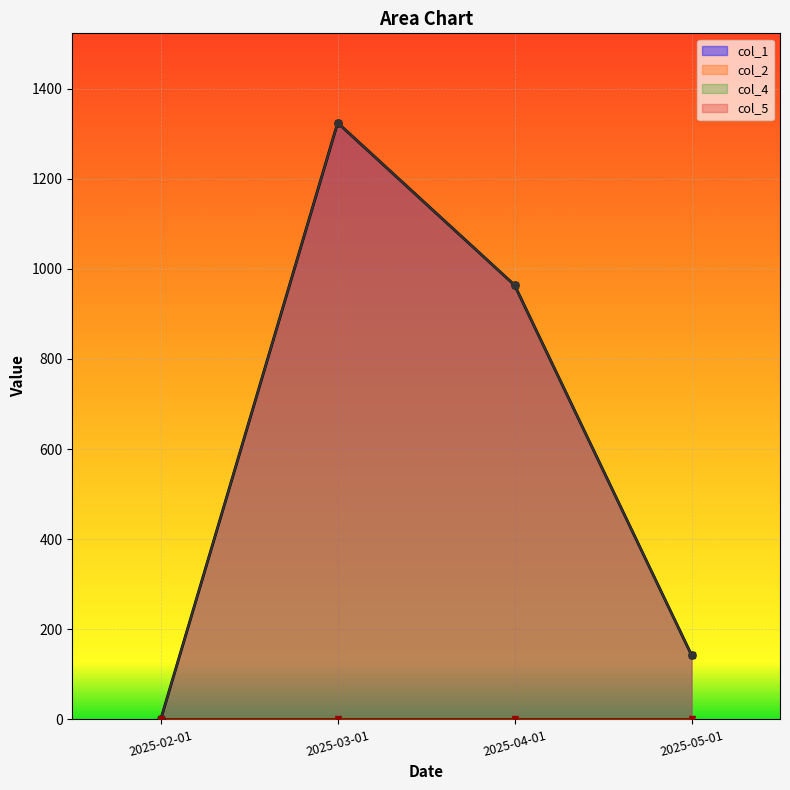

Is the value of col_2 at 2025-02-01 greater than the value of col_1 at 2025-03-01?

No